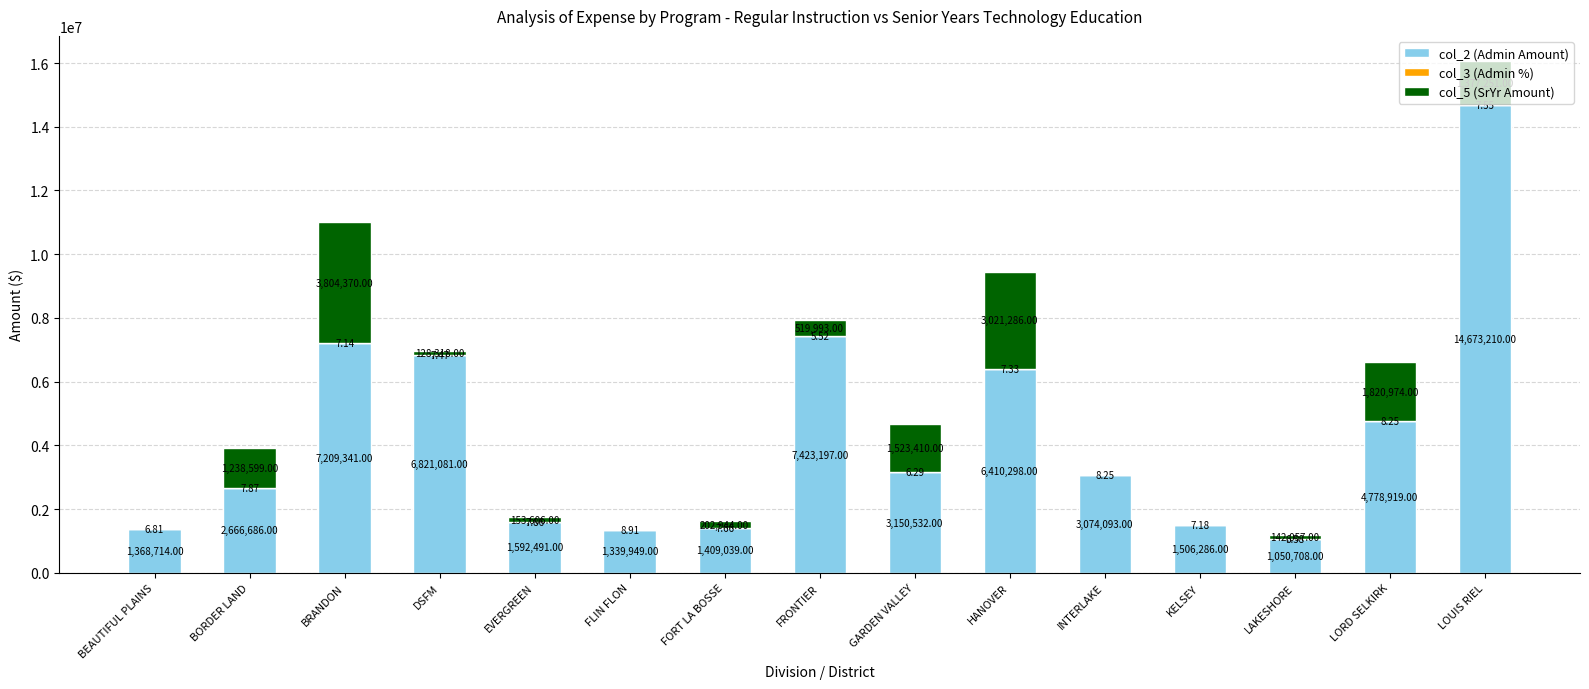

What is the total value across all series at KELSEY?

1506293.2